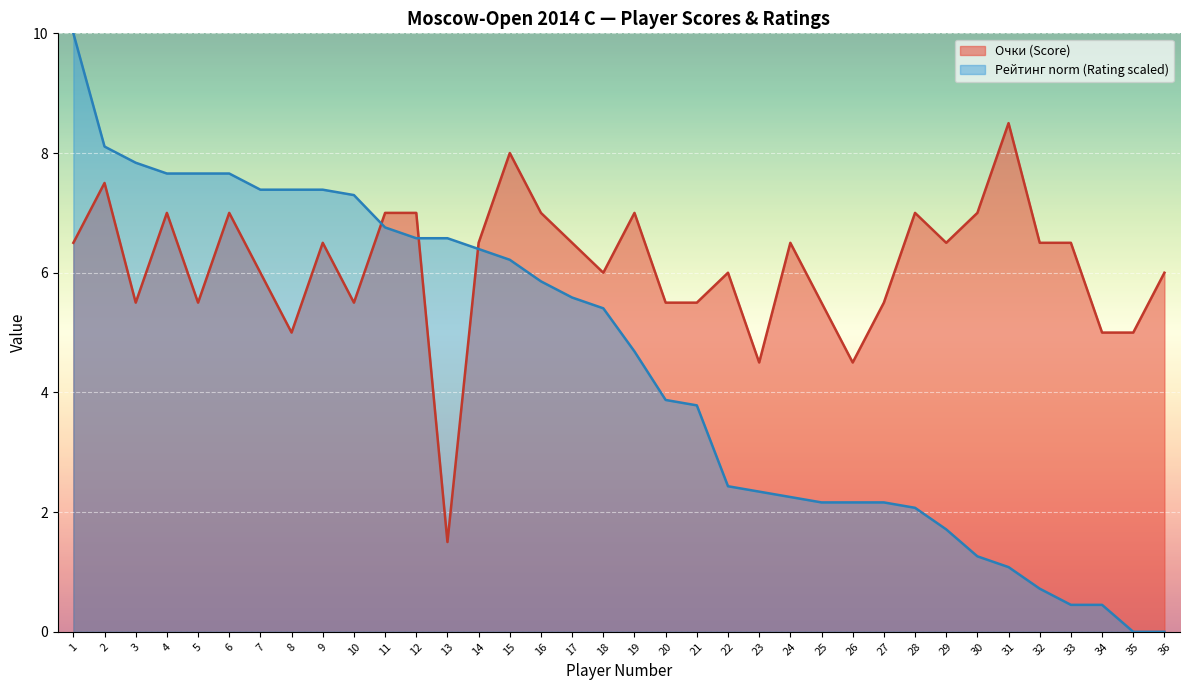

The chart shows a value of 2.1 at 21. True or false?

False